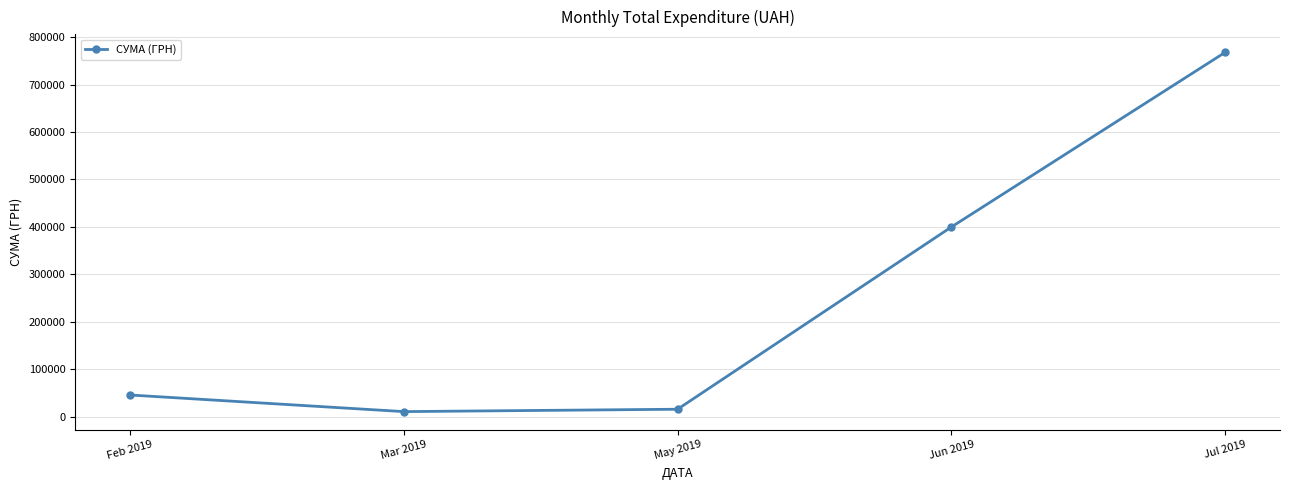

The chart shows a value of 768225.4 at Jul 2019. True or false?

True